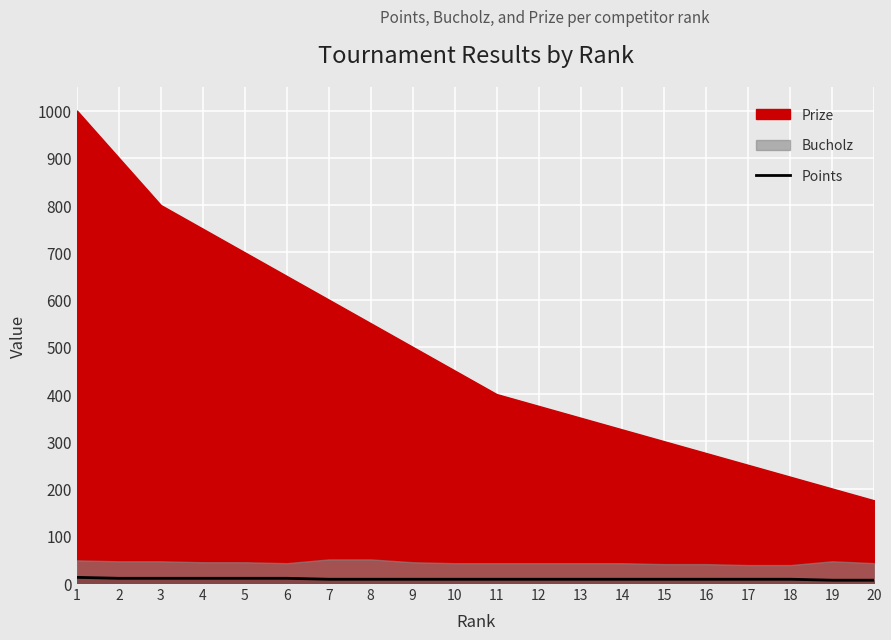

How many values are below 8?

2